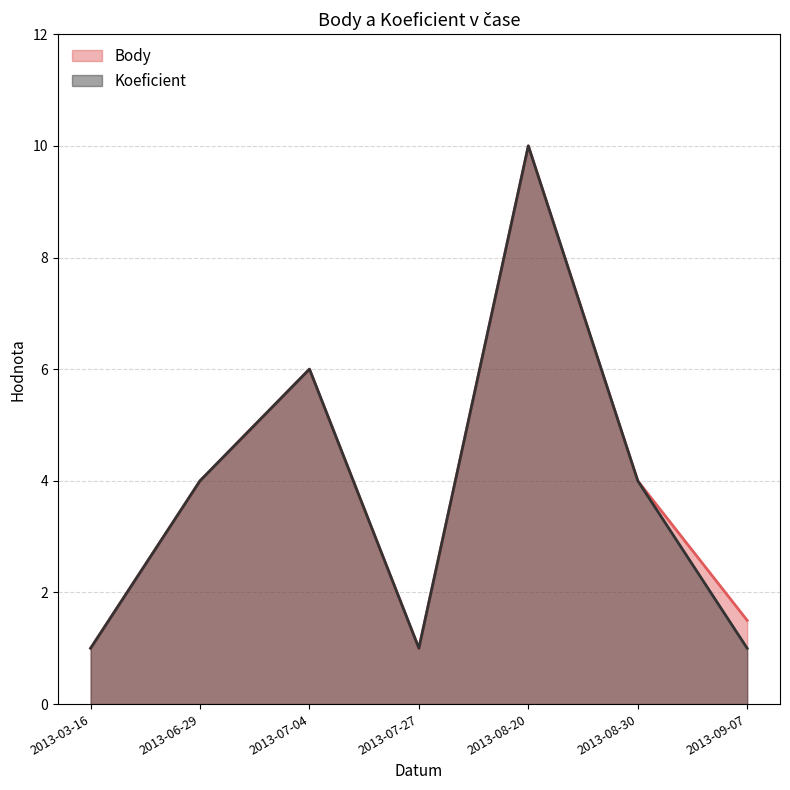

List the series in order of their peak value, lowest first.

Body, Koeficient